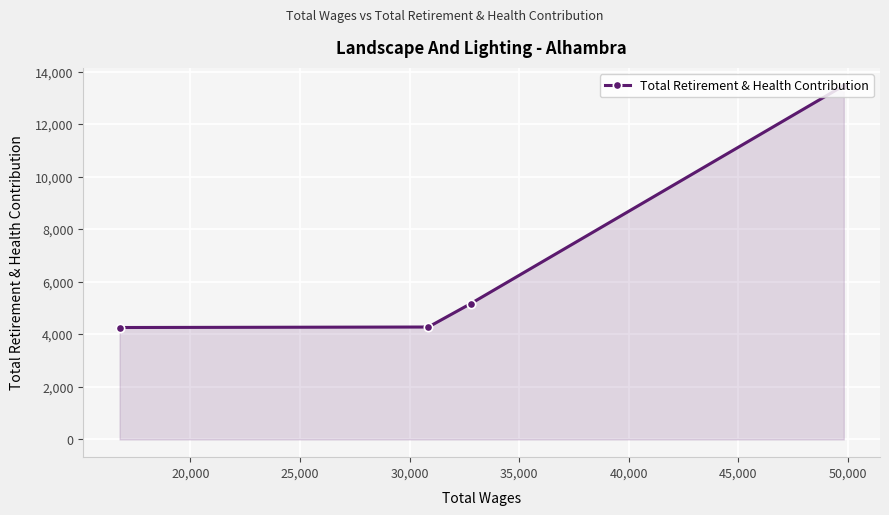

What is the maximum value shown in the chart?

13475